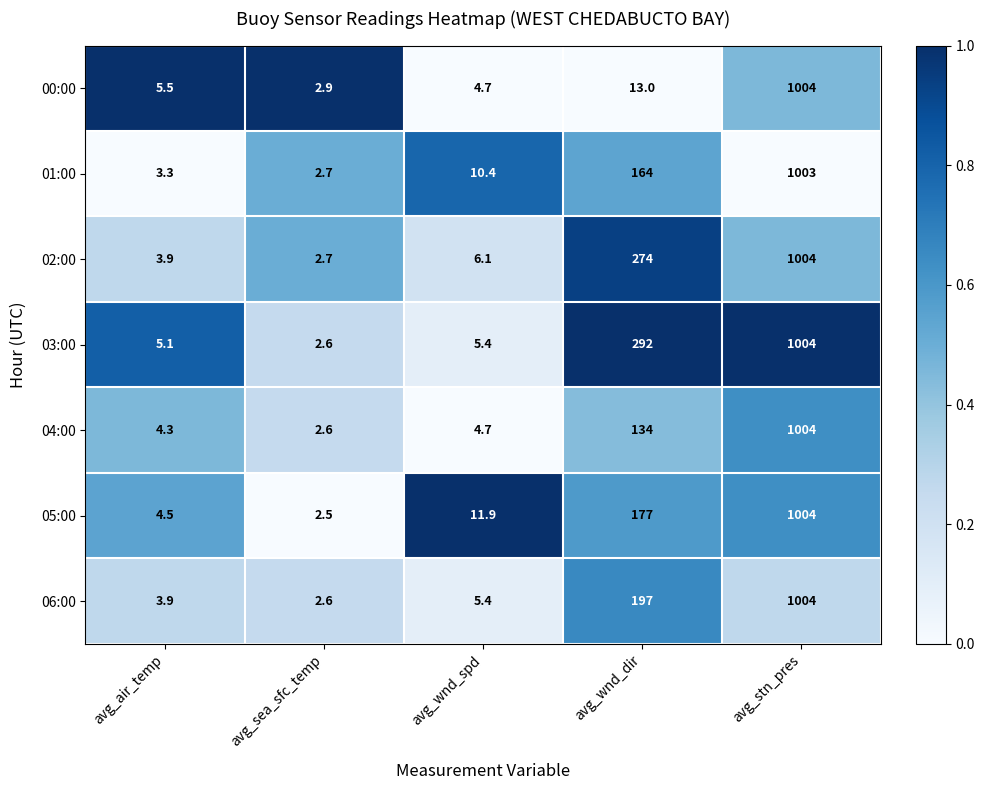

Which series has the largest range (max minus min)?

05:00